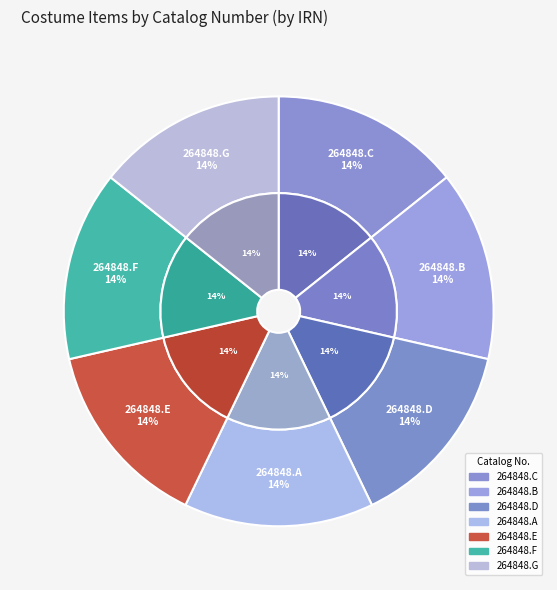

Does 264848.B represent more than half of the total?

No